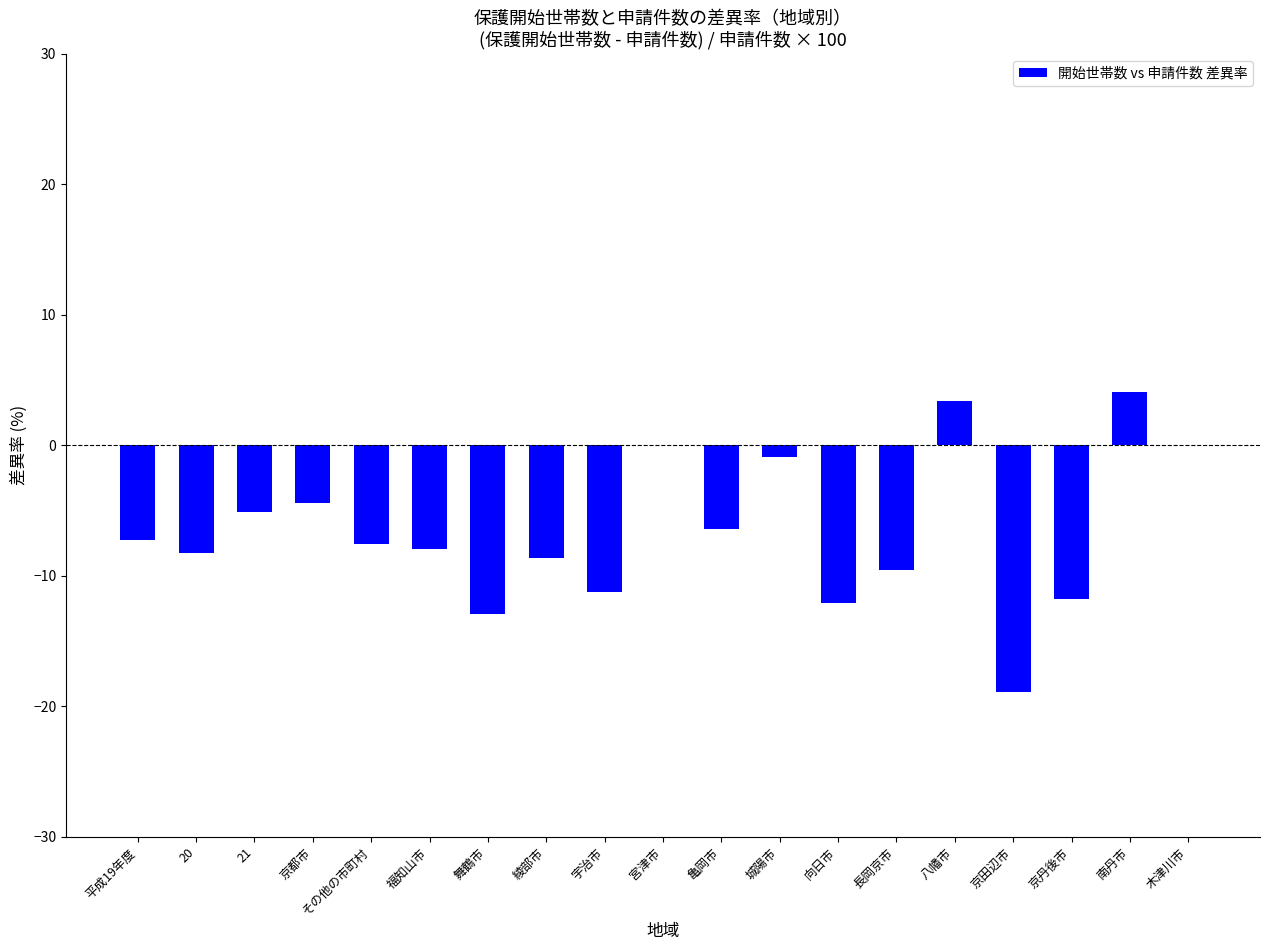

Reading left to right, what are all the values shown in this chart?

-7.3	-8.2	-5.1	-4.4	-7.6	-8.0	-12.9	-8.6	-11.2	0.0	-6.4	-0.9	-12.1	-9.5	3.4	-18.9	-11.8	4.1	0.0